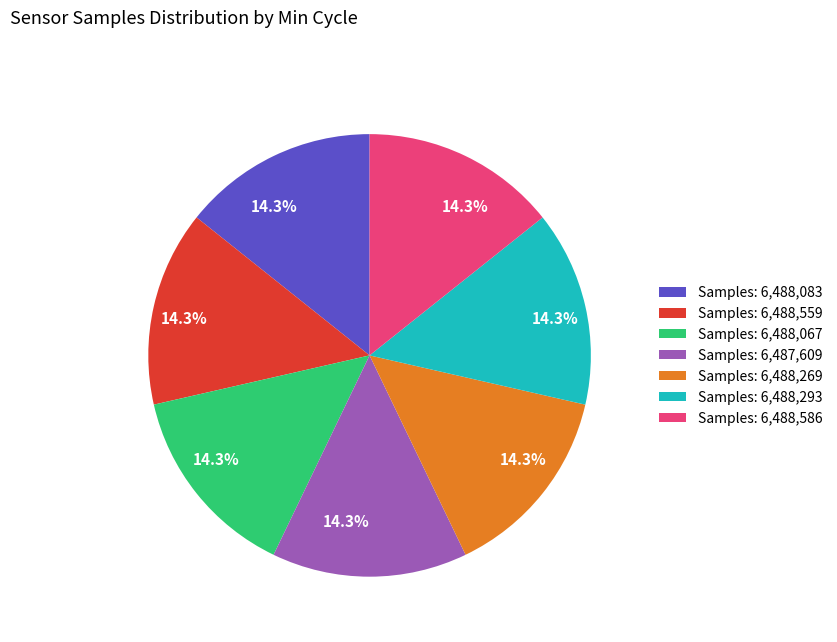

Does any single category account for the majority?

No